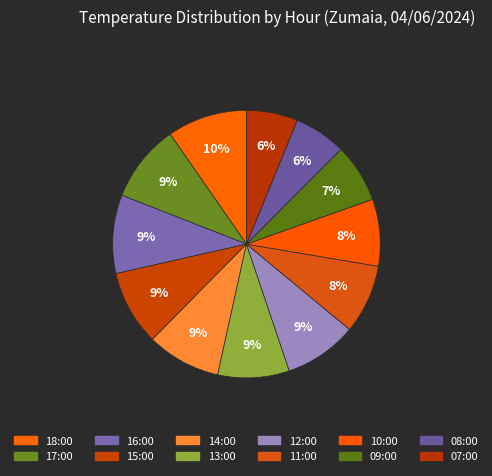

Does any single category account for the majority?

No